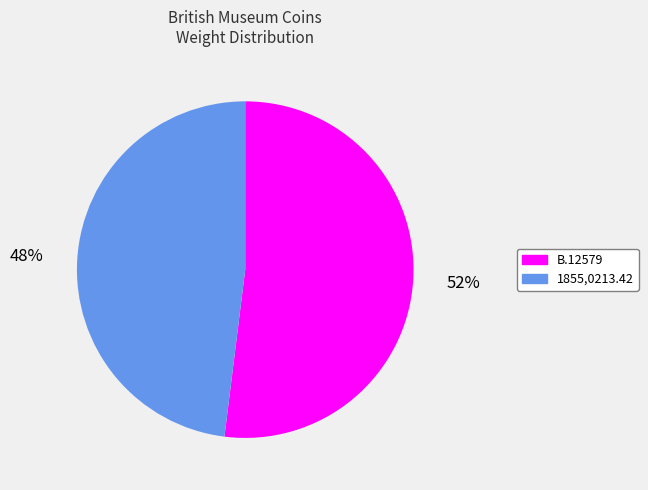

Combined, do 1855,0213.42 and B.12579 account for over 50%?

Yes